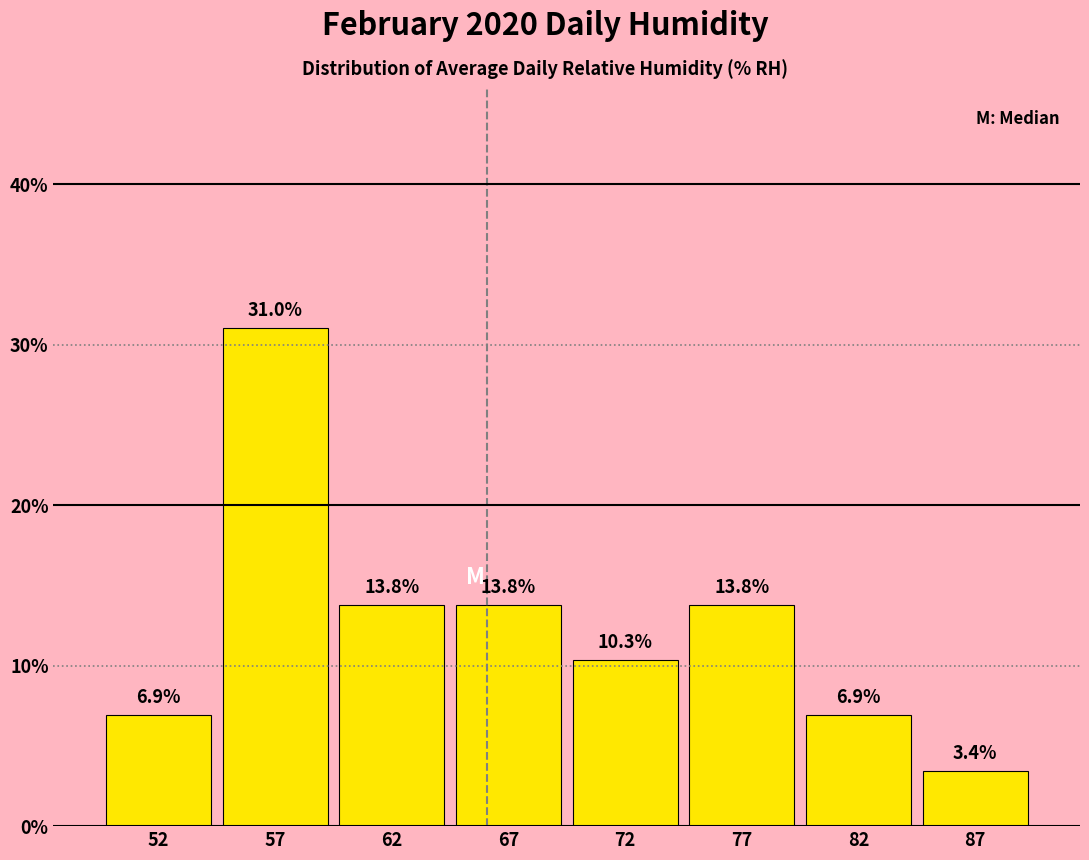

Reading right to left, extract all data points from this chart.

3.4	6.9	13.8	10.3	13.8	13.8	31.0	6.9